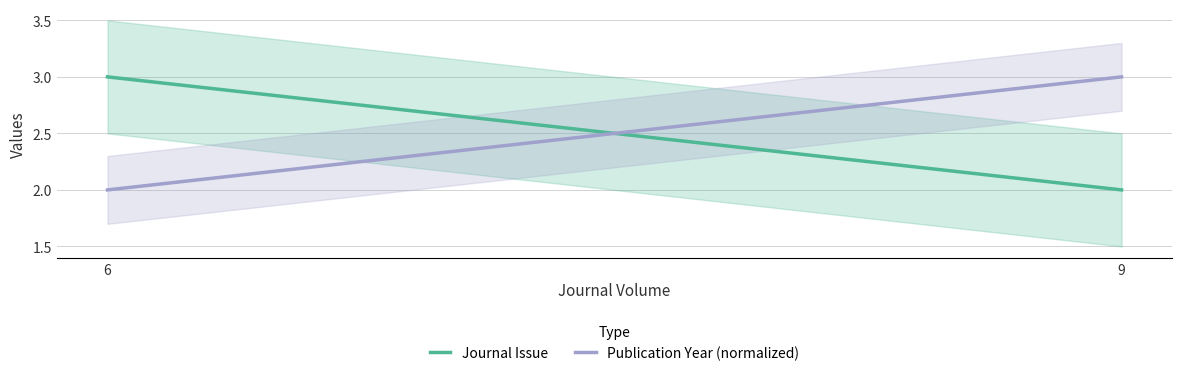

How many lines are shown in the chart?

2